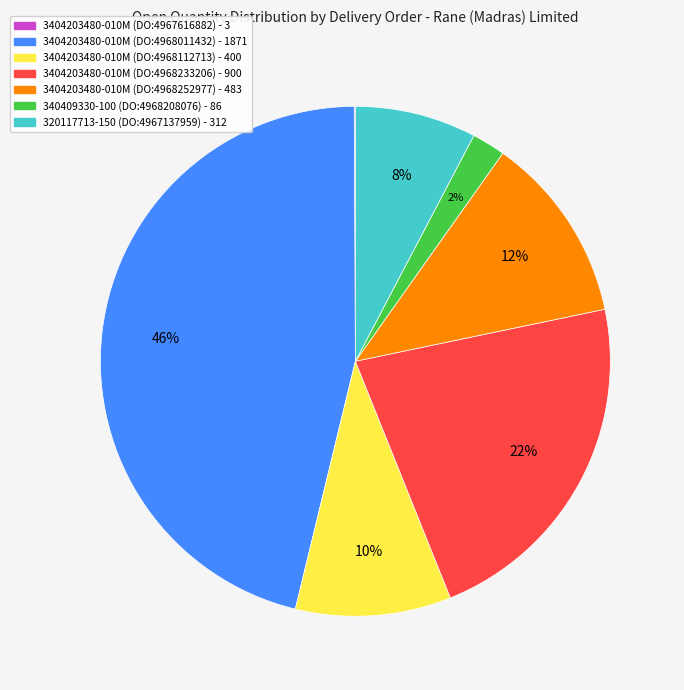

Do 340409330-100 (DO:4968208076) and 3404203480-010M (DO:4968252977) together represent more than half of the pie?

No